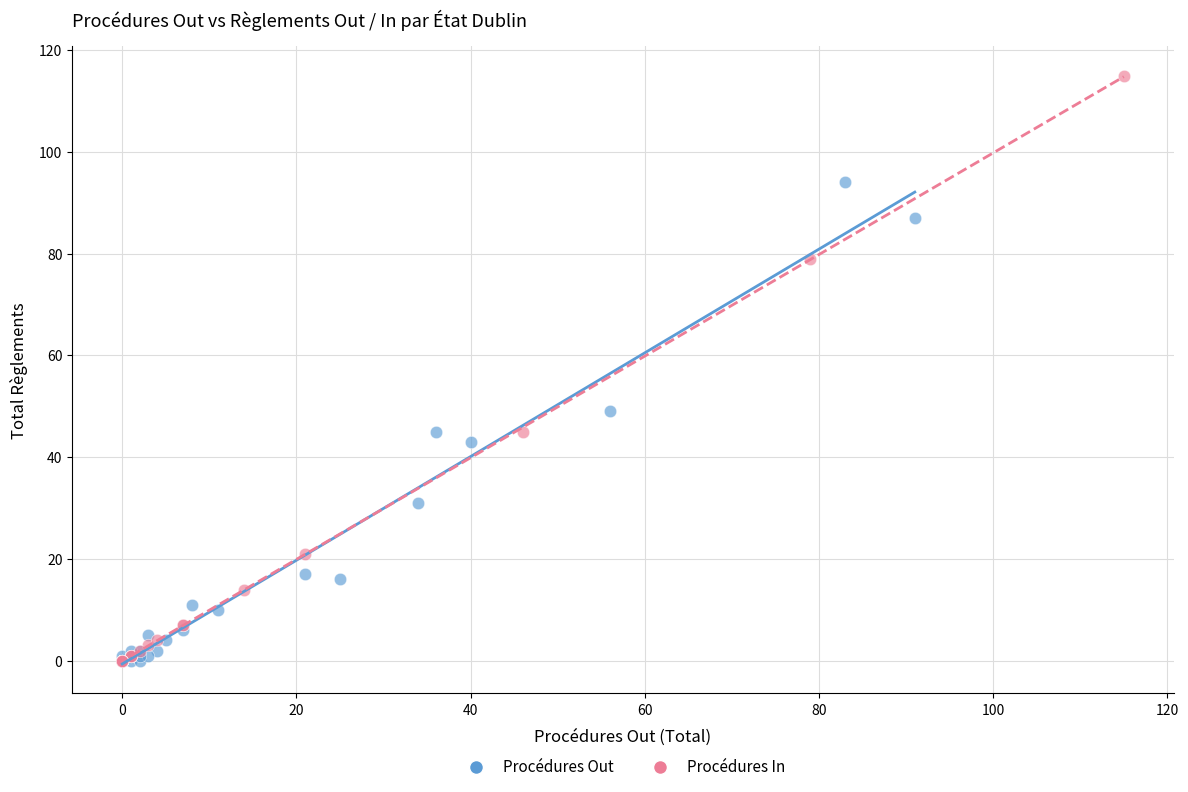

Which series has the widest spread of Y values?

Procédures In